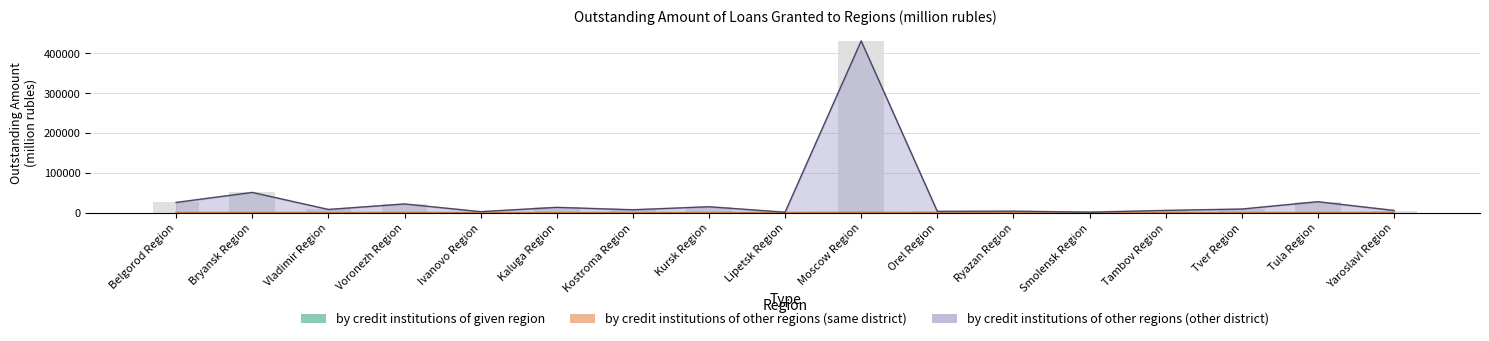

Count the number of categories in the chart.

17